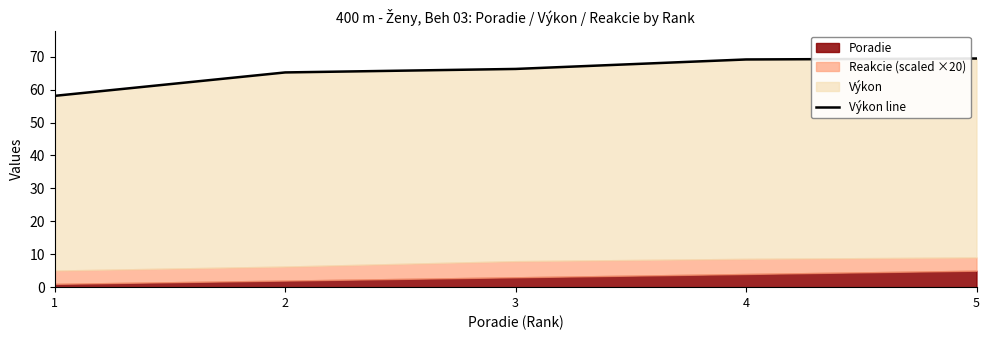

Which category has the lowest value across all series?

1